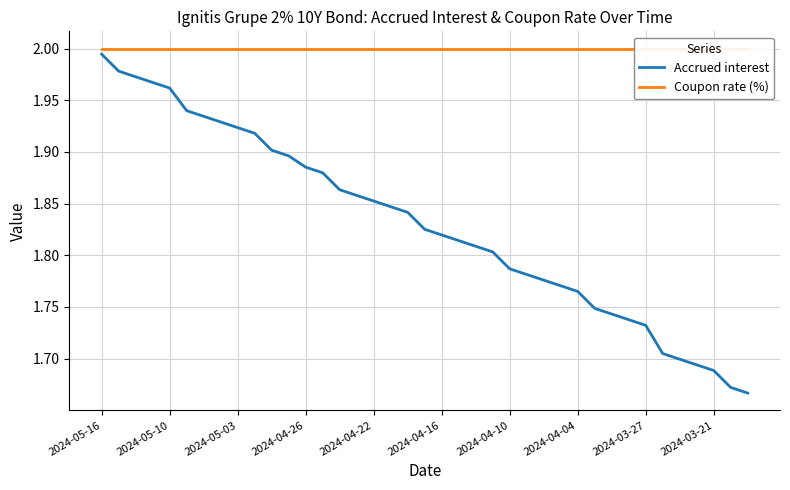

True or false: Coupon rate (%) and Accrued interest cross at least once.

False